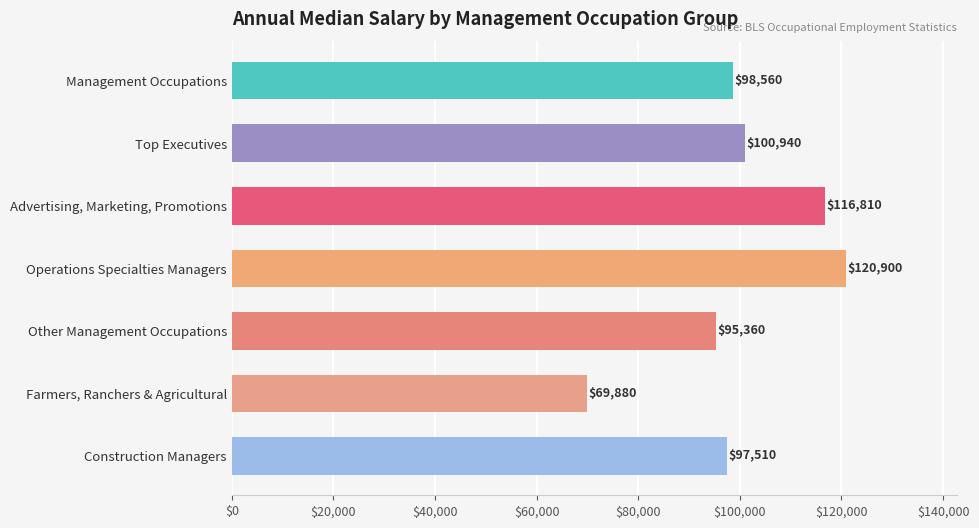

Rank the categories by value from lowest to highest.

Farmers, Ranchers & Agricultural, Other Management Occupations, Construction Managers, Management Occupations, Top Executives, Advertising, Marketing, Promotions, Operations Specialties Managers